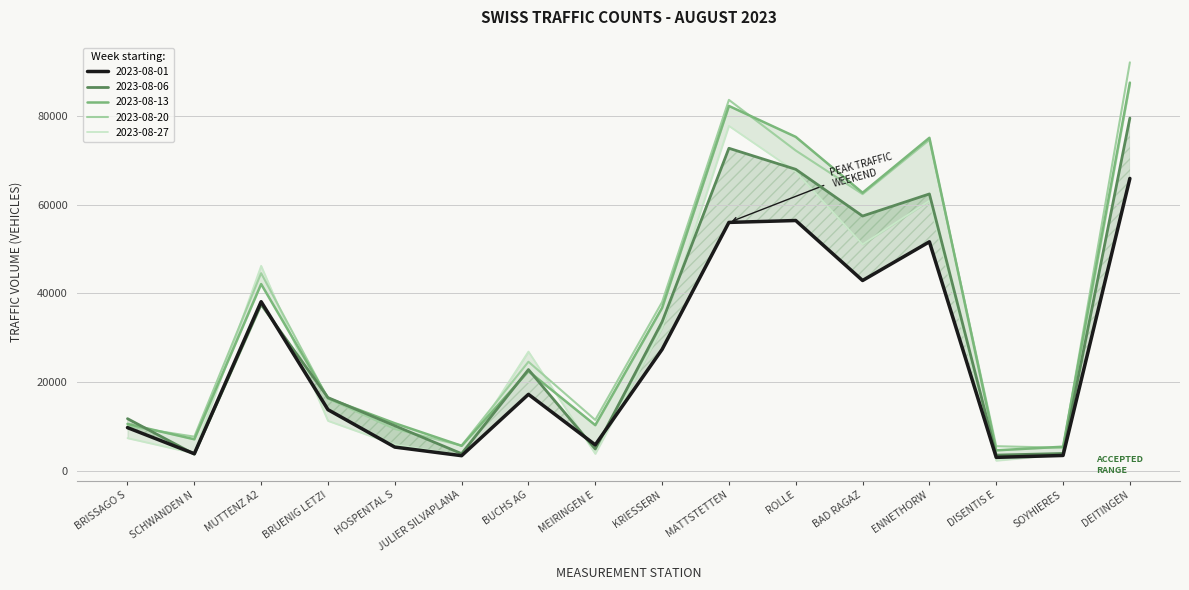

The 2023-08-13 series shows 14768 at BUCHS AG. True or false?

False